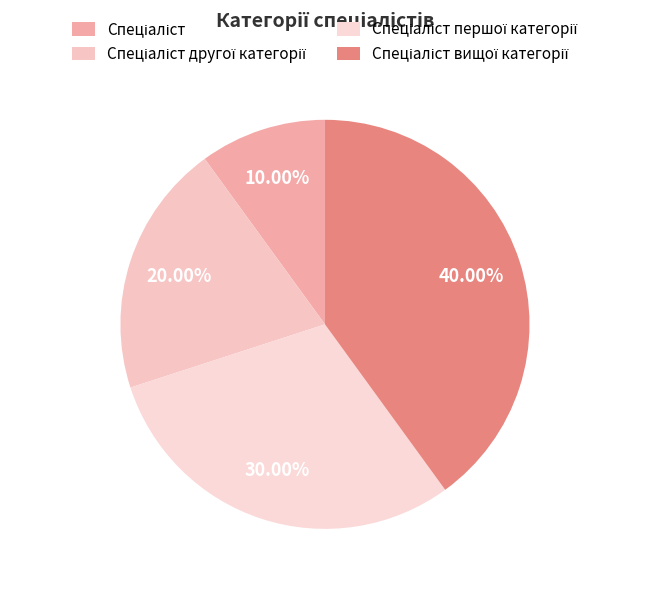

True or false: Спеціаліст accounts for 10% of the total.

True